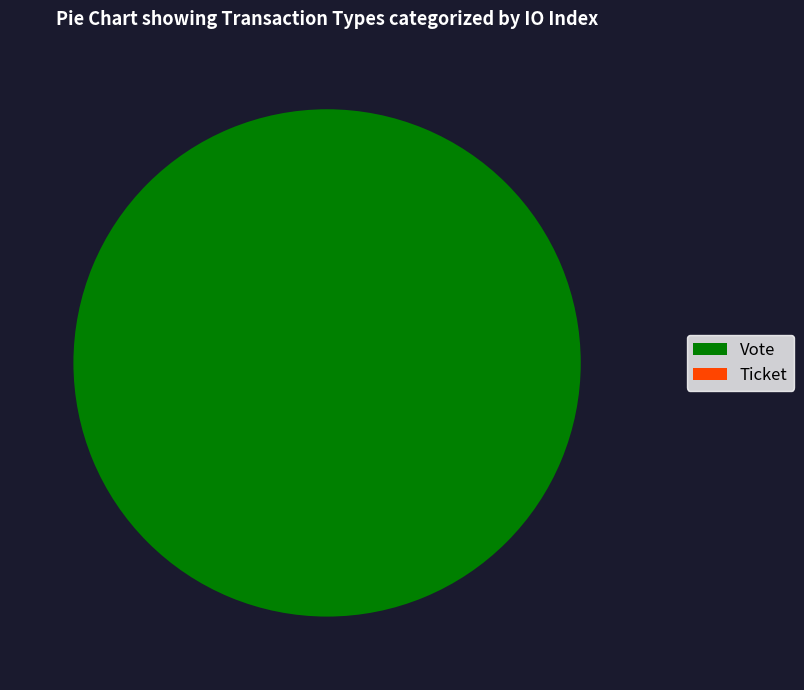

Which category has the smallest portion of the pie?

Ticket